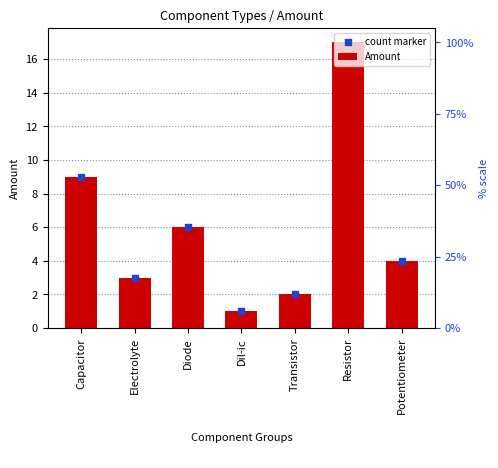

What are all the series names shown in the legend?

Amount, count marker